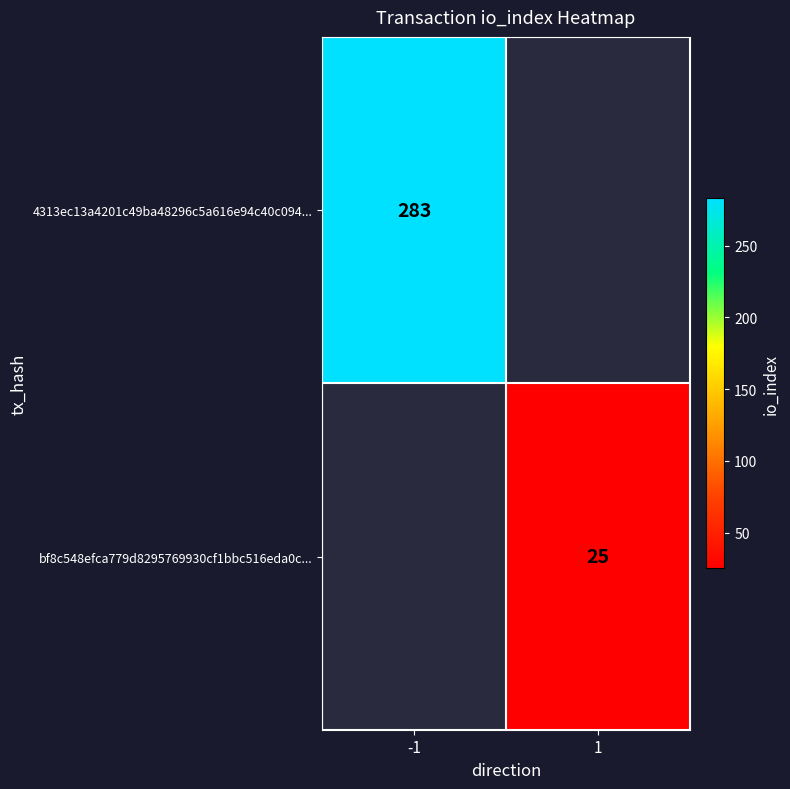

True or false: 4313ec13a4201c49ba48296c5a616e94c40c094... has a value of 283 at -1.

True